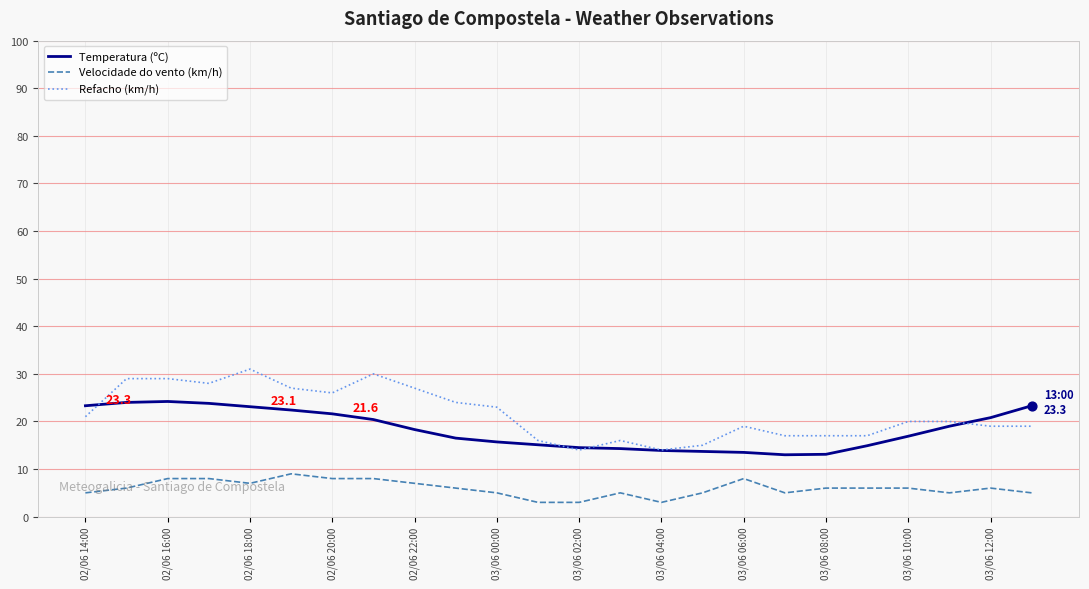

Which series has the widest spread of values?

Refacho (km/h)